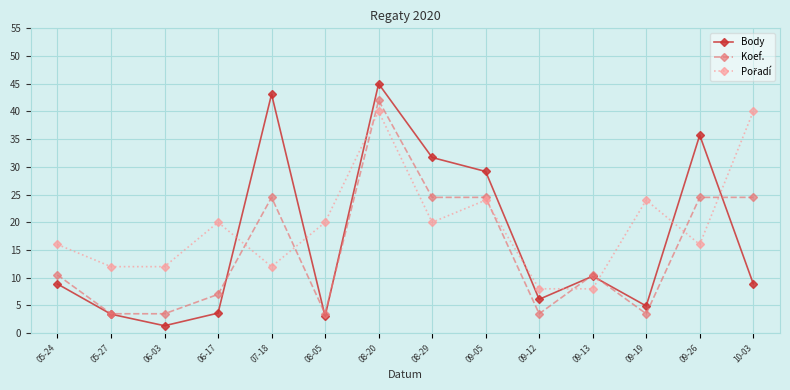

At which category is the sum across all series the highest?

08-20